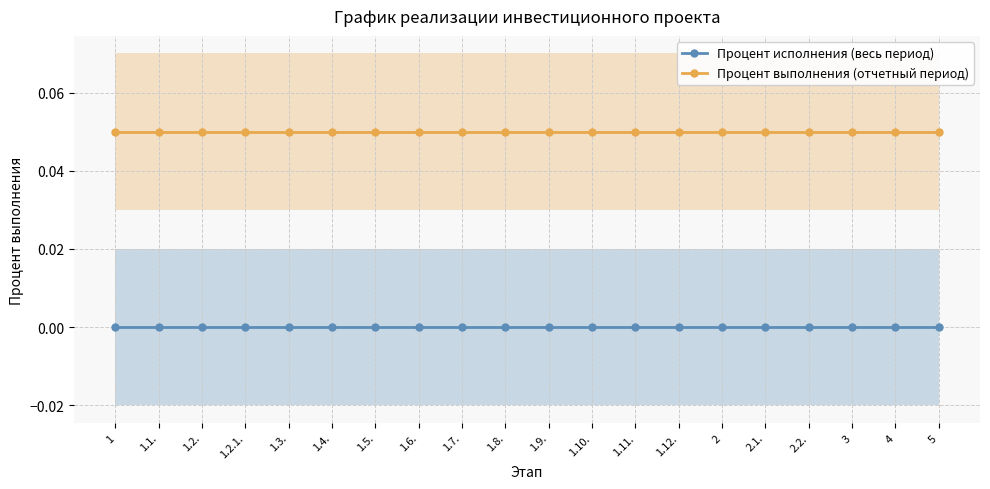

Is the value of Процент выполнения (отчетный период) at 1.12. greater than the value of Процент исполнения (весь период) at 1.9.?

Yes